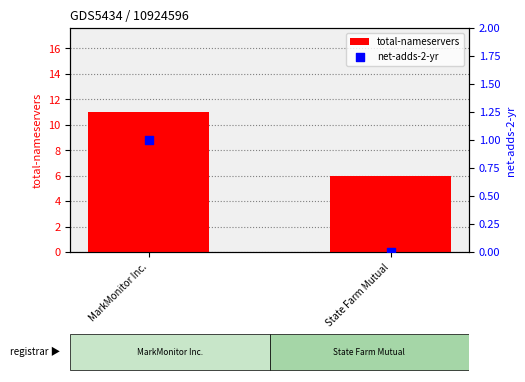

Which series reaches the minimum Y coordinate?

net-adds-2-yr